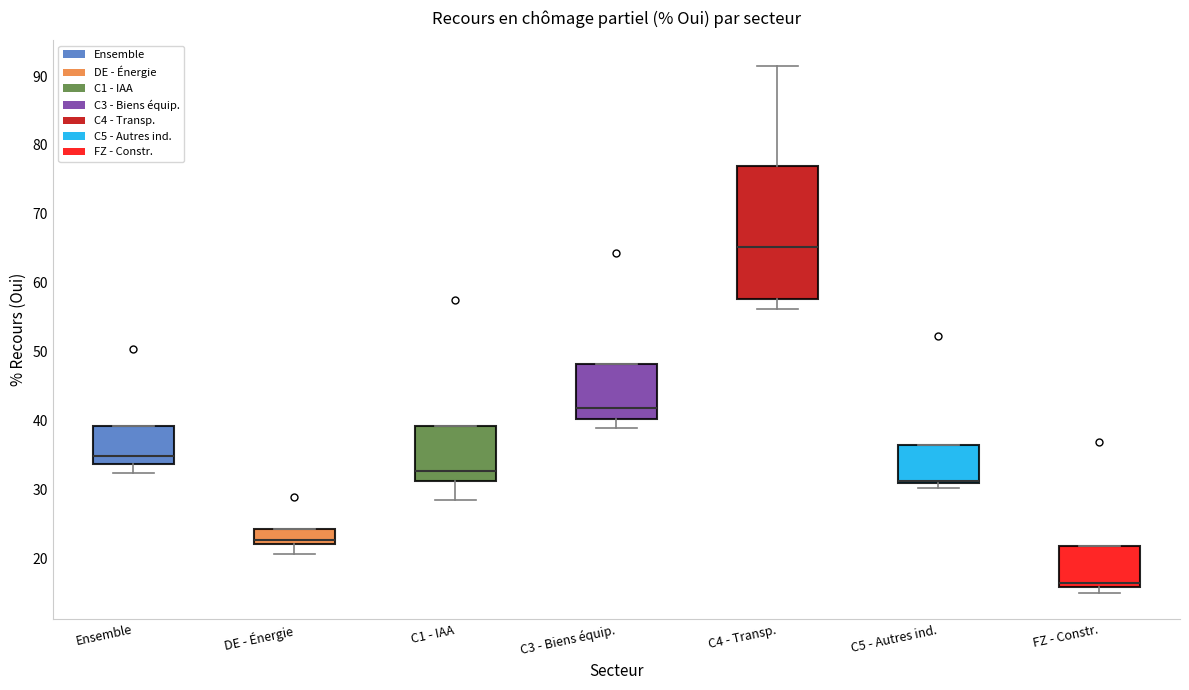

Comparing the boxes themselves (not the whiskers), which one is the tallest?

C4 - Transp.